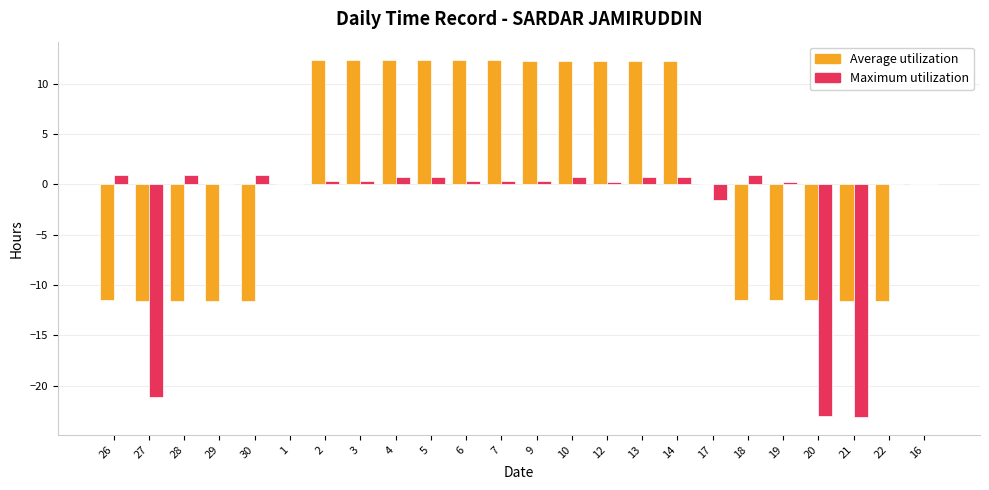

Is the value of Average utilization at 19 greater than the value of Maximum utilization at 29?

No